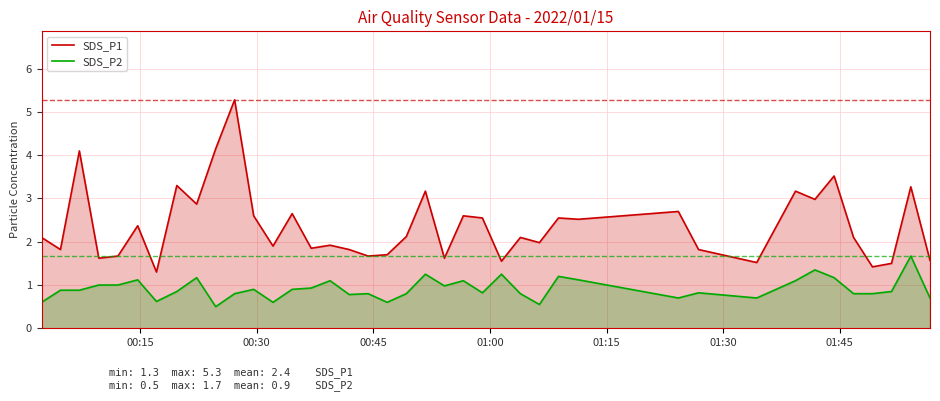

What is the difference between the maximum and minimum values in the SDS_P1 series?

4.0